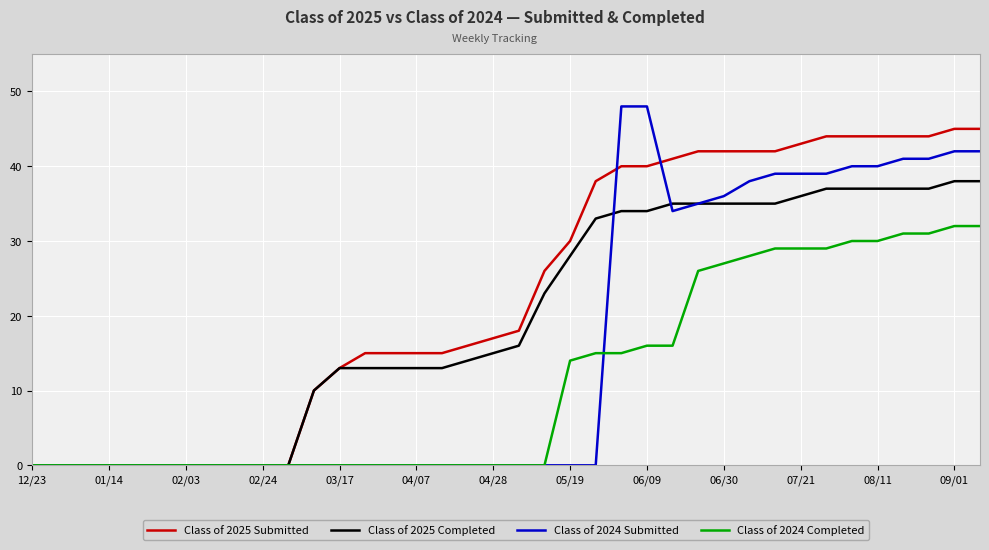

What is the greatest value displayed?

48